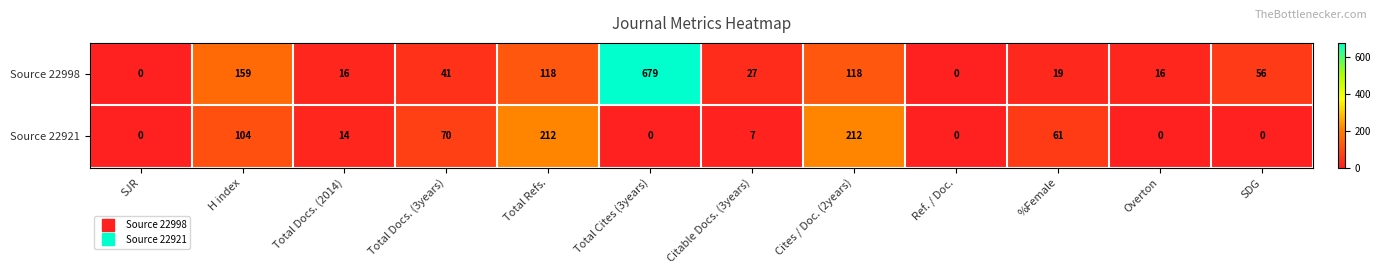

How many categories are shown in the chart?

12